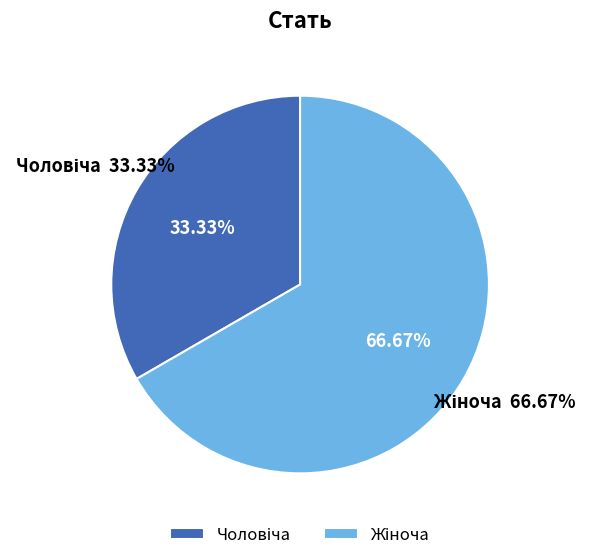

The Жіноча slice represents 67% of the pie. True or false?

True